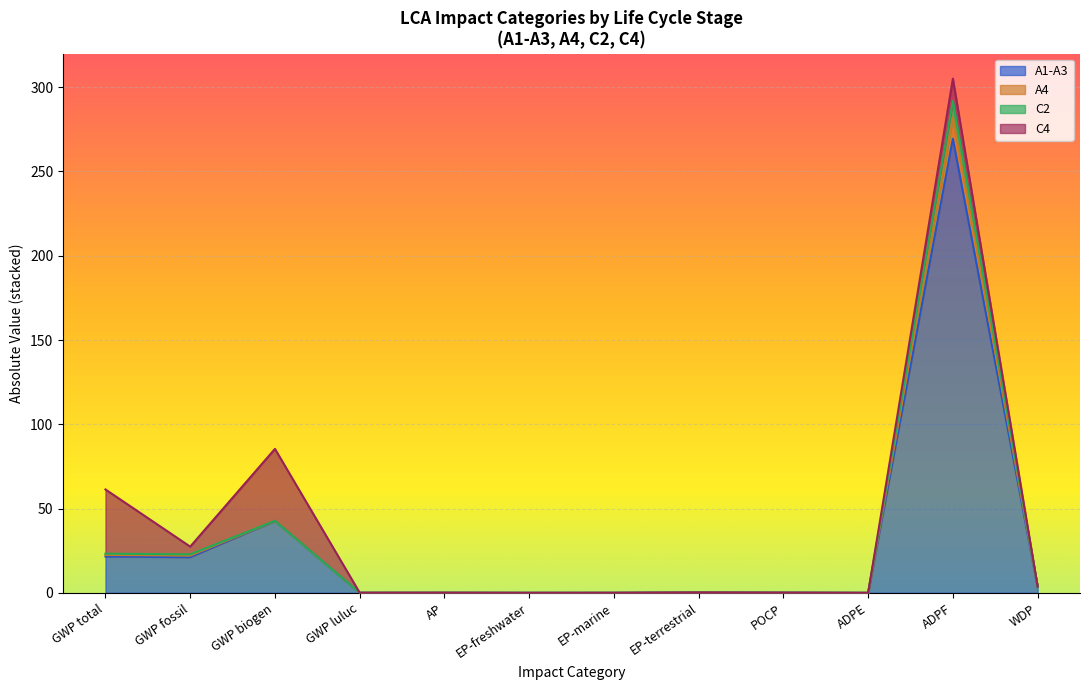

True or false: A4 and C2 cross at least once.

False